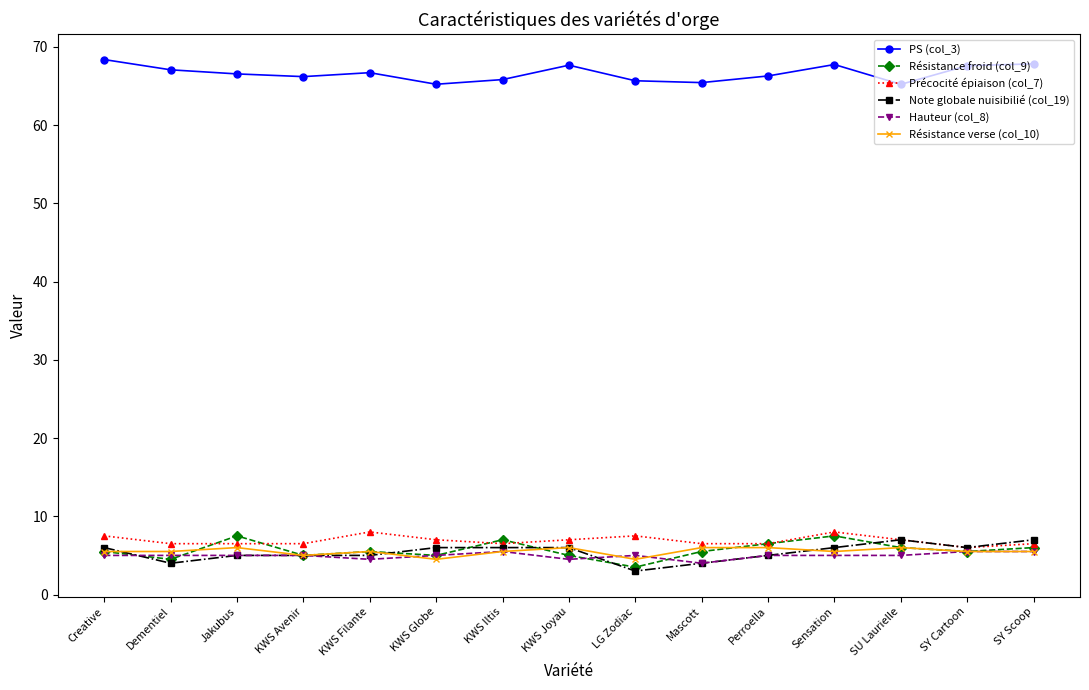

Count the number of data series in this chart.

6